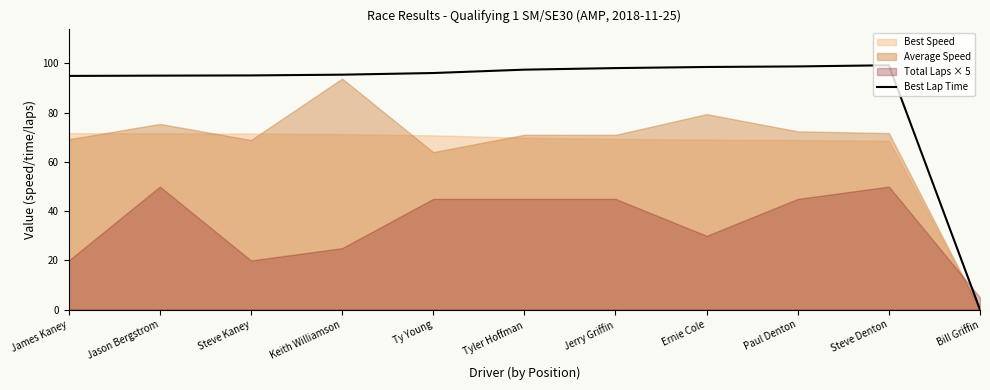

Reading right to left, extract all data points from this chart.

Bill Griffin=0.0	Steve Denton=99.3	Paul Denton=98.8	Ernie Cole=98.6	Jerry Griffin=98.1	Tyler Hoffman=97.5	Ty Young=96.1	Keith Williamson=95.4	Steve Kaney=95.1	Jason Bergstrom=95.0	James Kaney=94.9